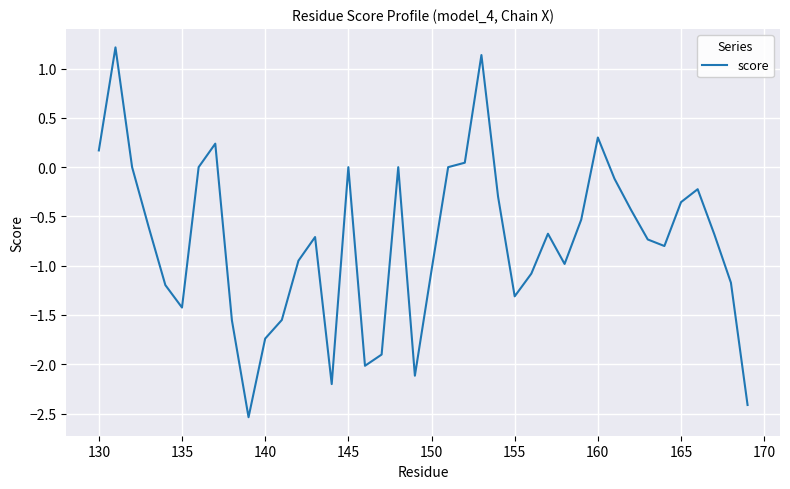

How many series are shown in this chart?

1